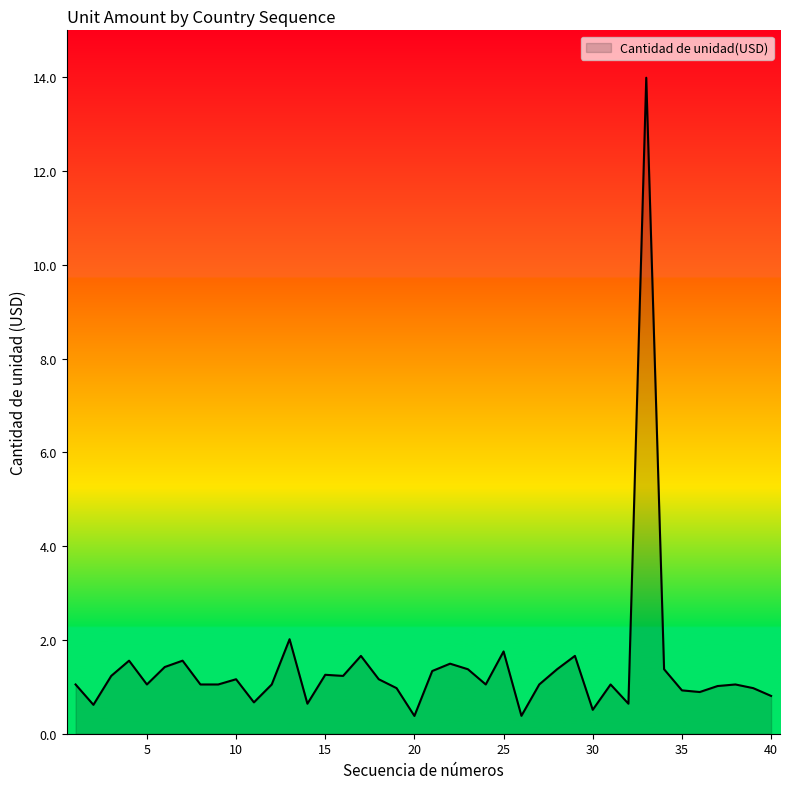

What is the maximum value shown in the chart?

14.0